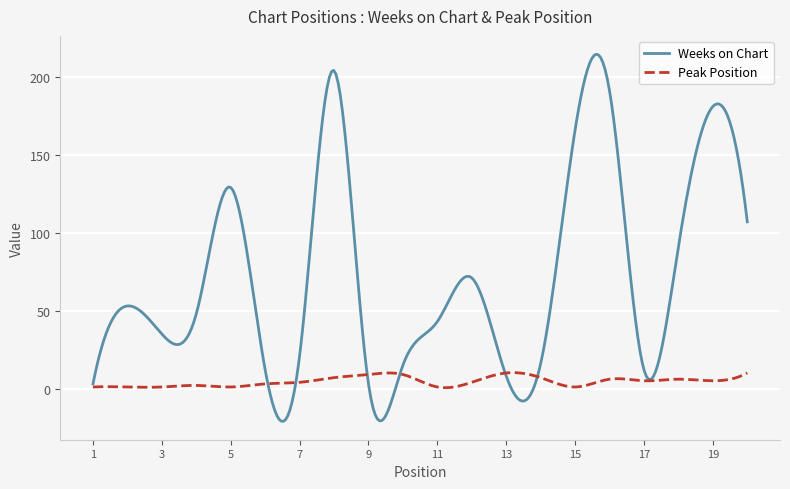

List the series in order of their overall mean, highest first.

Weeks on Chart, Peak Position